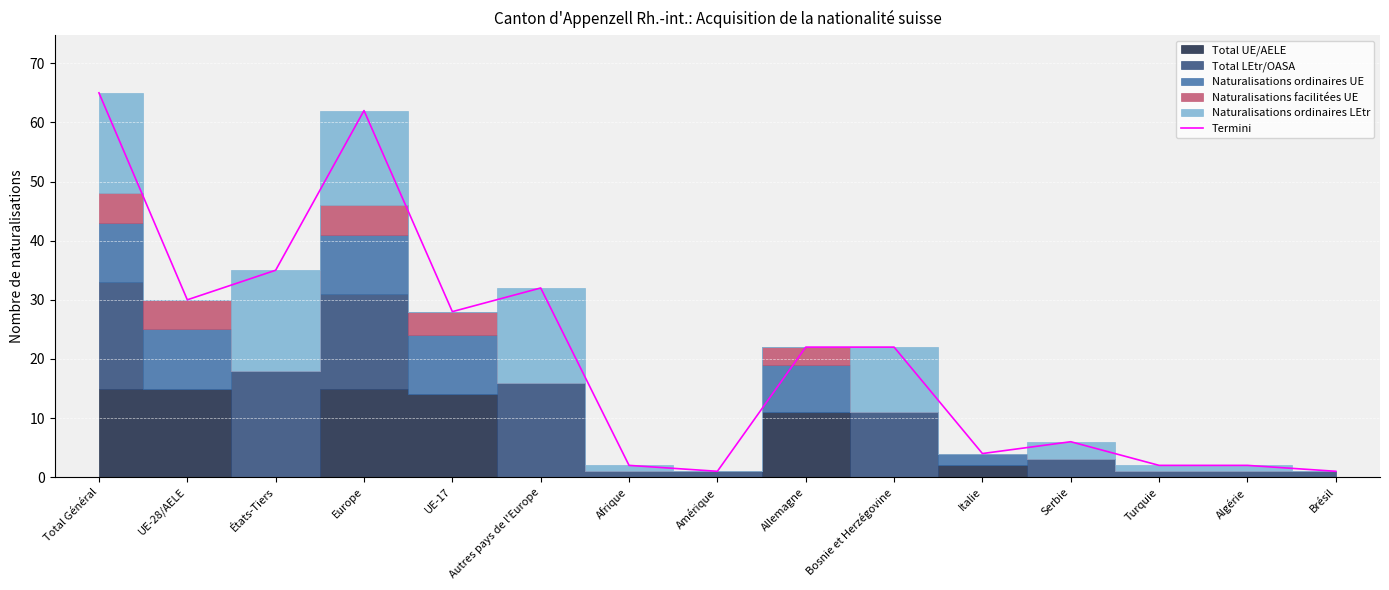

How many points are higher than both their immediate neighbors (excluding endpoints)?

3